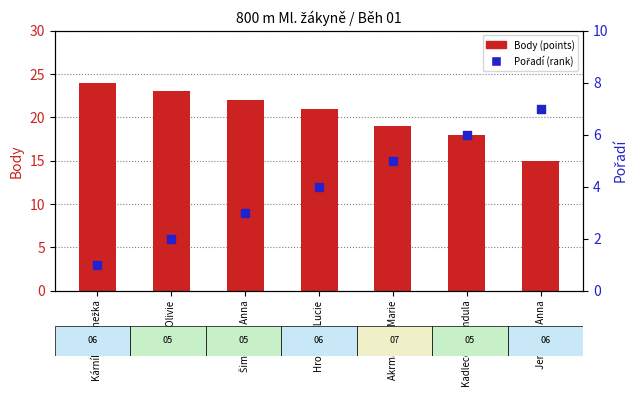

Which series has the largest Y range (max minus min)?

Body (points)